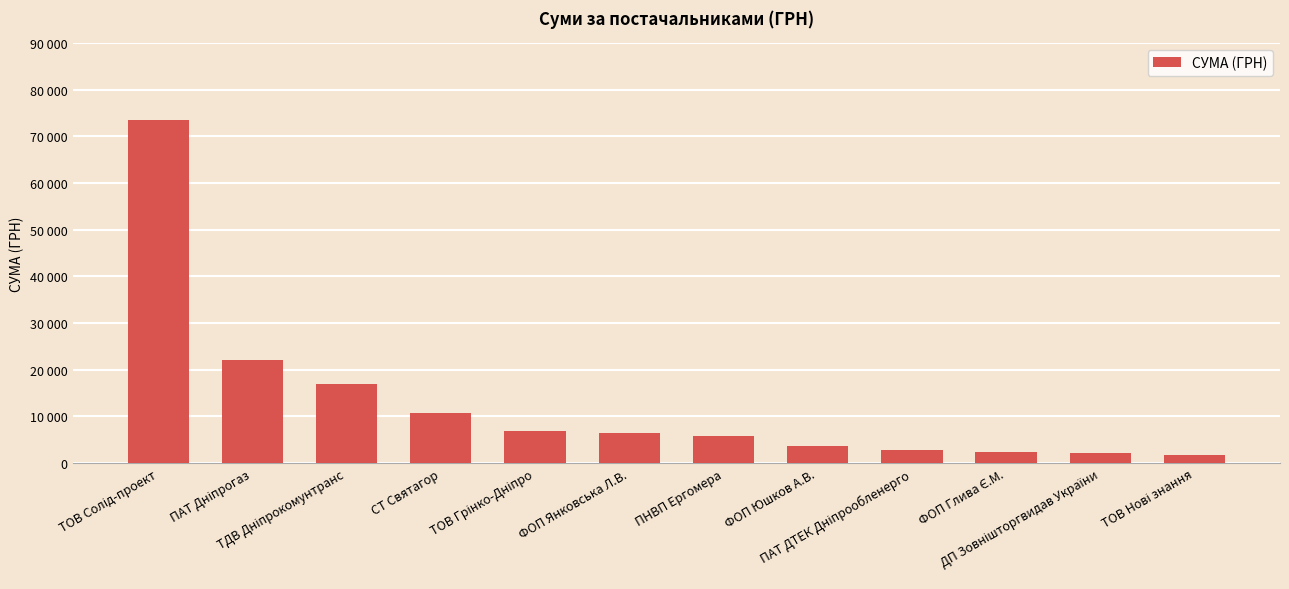

What is the change in value from ТДВ Дніпрокомунтранс to ФОП Янковська Л.В.?

-10453.8